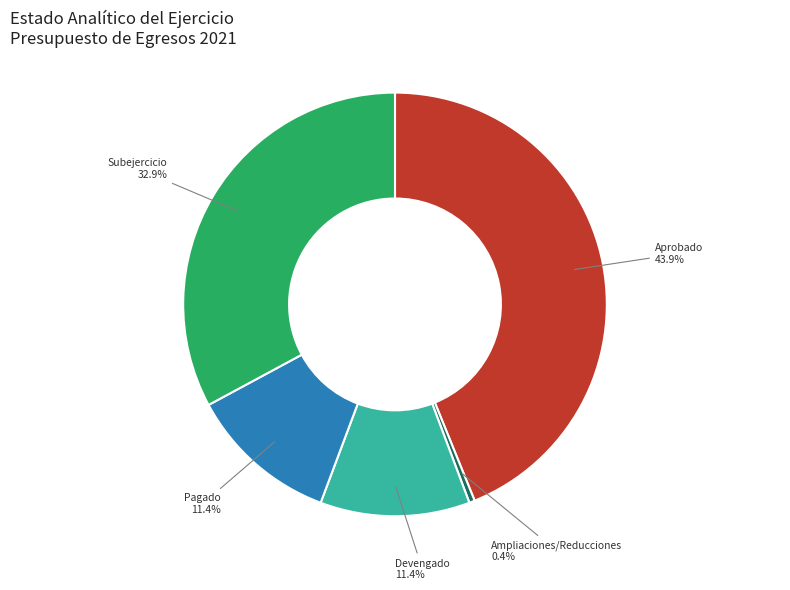

Is there any slice that represents more than half of the pie?

No